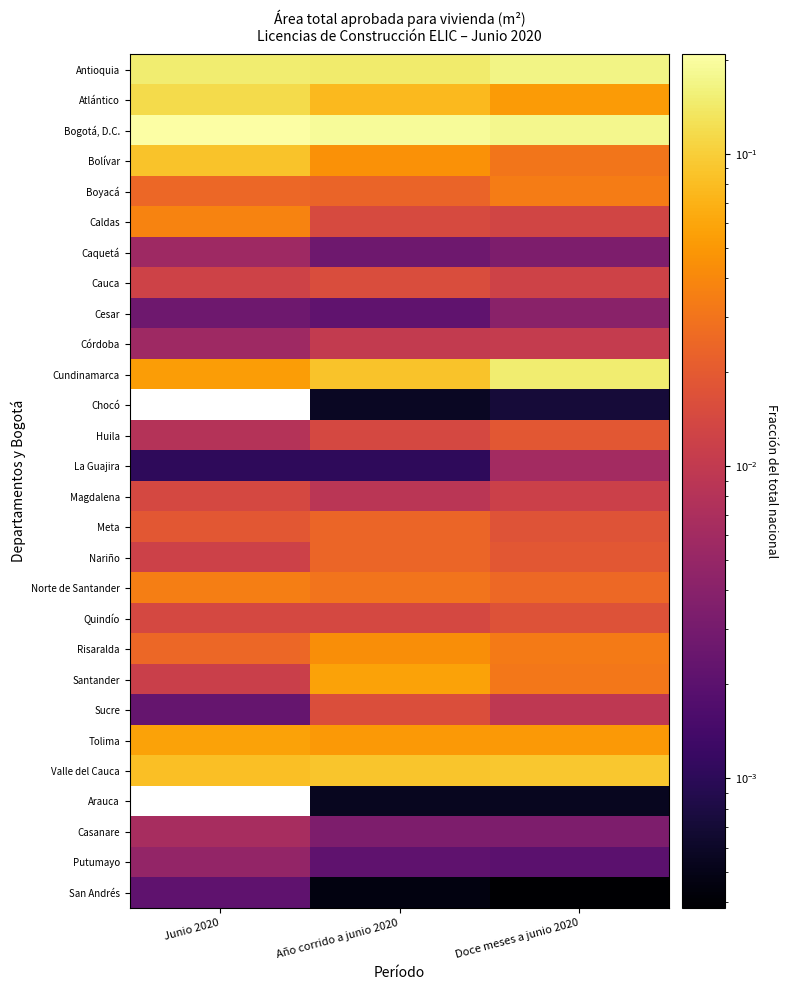

List the series in order of their peak value, lowest first.

Arauca, Chocó, San Andrés, Cesar, Putumayo, Caquetá, La Guajira, Casanare, Córdoba, Magdalena, Cauca, Sucre, Quindío, Huila, Meta, Nariño, Boyacá, Norte de Santander, Caldas, Risaralda, Santander, Tolima, Bolívar, Valle del Cauca, Atlántico, Cundinamarca, Antioquia, Bogotá, D.C.